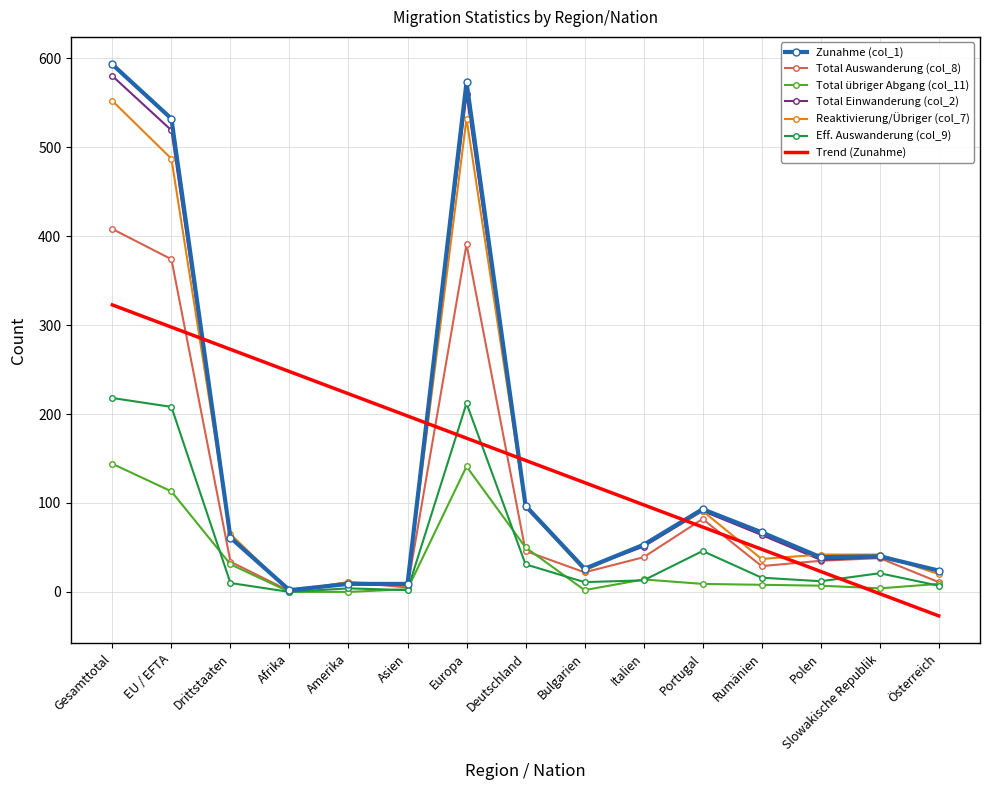

What position from the right is Rumänien?

4